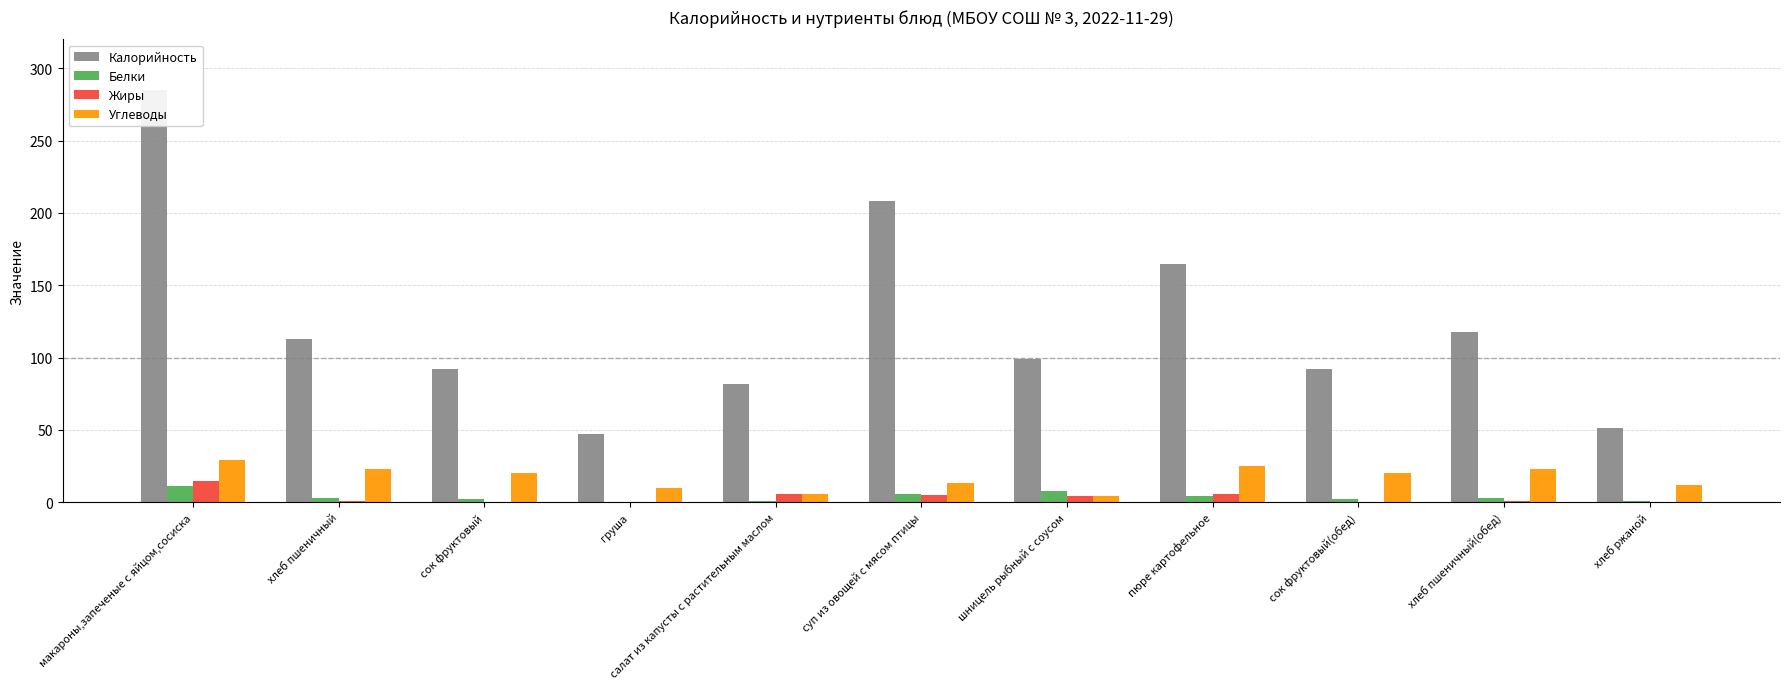

How many values in the Жиры series exceed 1?

5